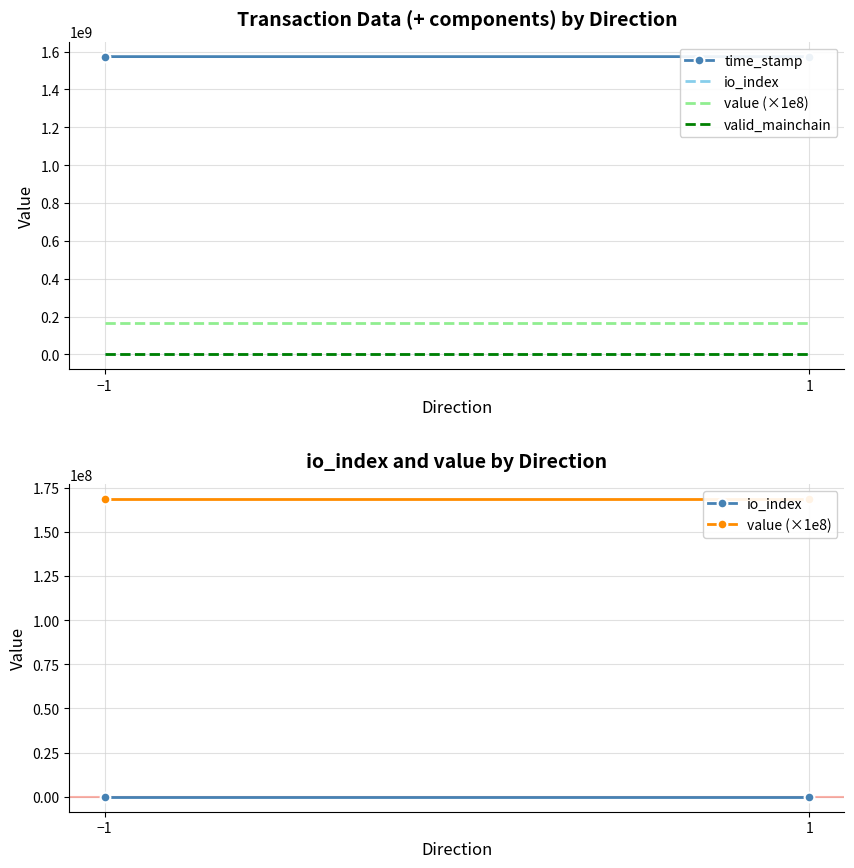

What is the spread (max minus min) of values at 1?

1572992037.0